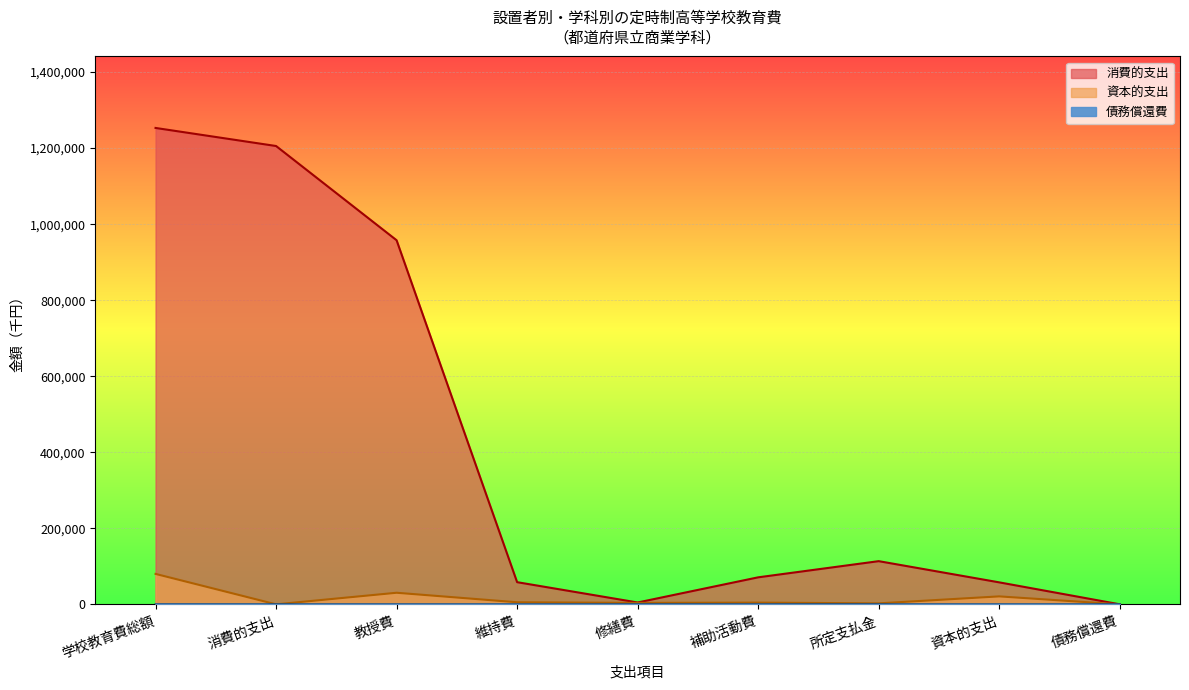

Rank the series at D債務償還費 from highest to lowest value.

消費的支出, 資本的支出, 債務償還費